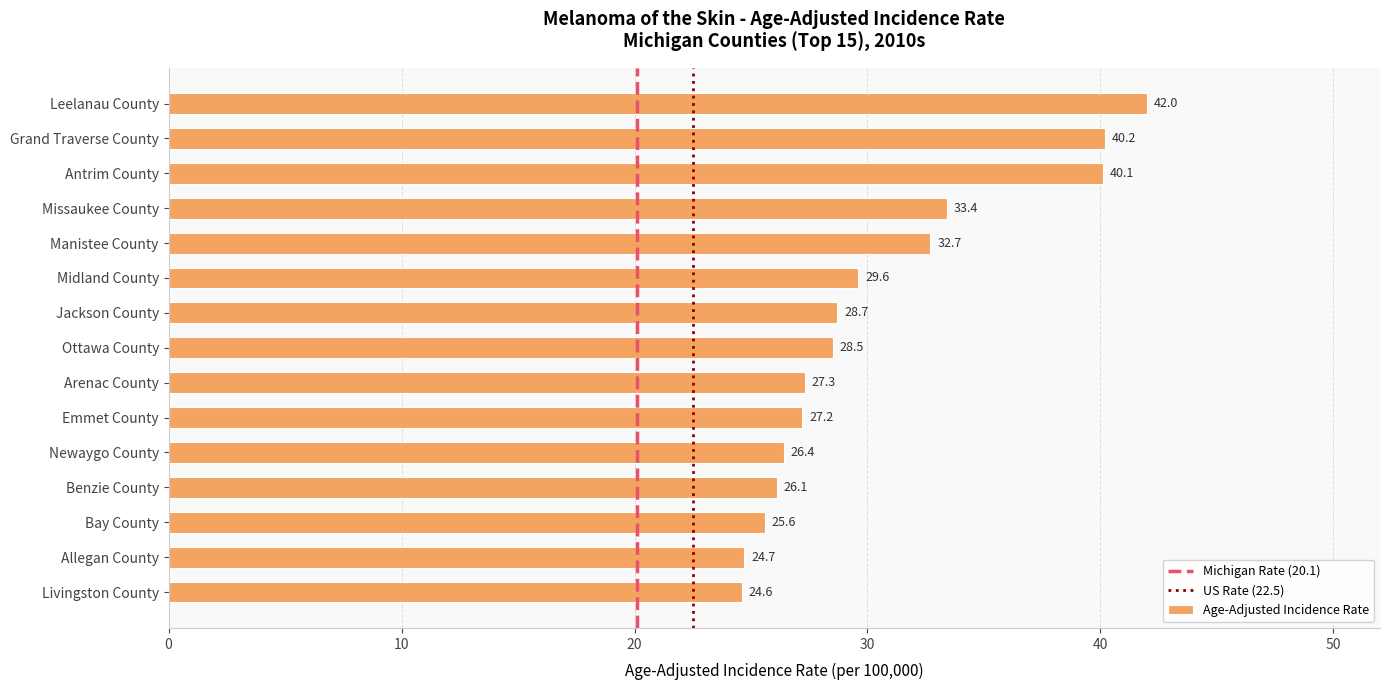

What is the greatest value displayed?

42.0